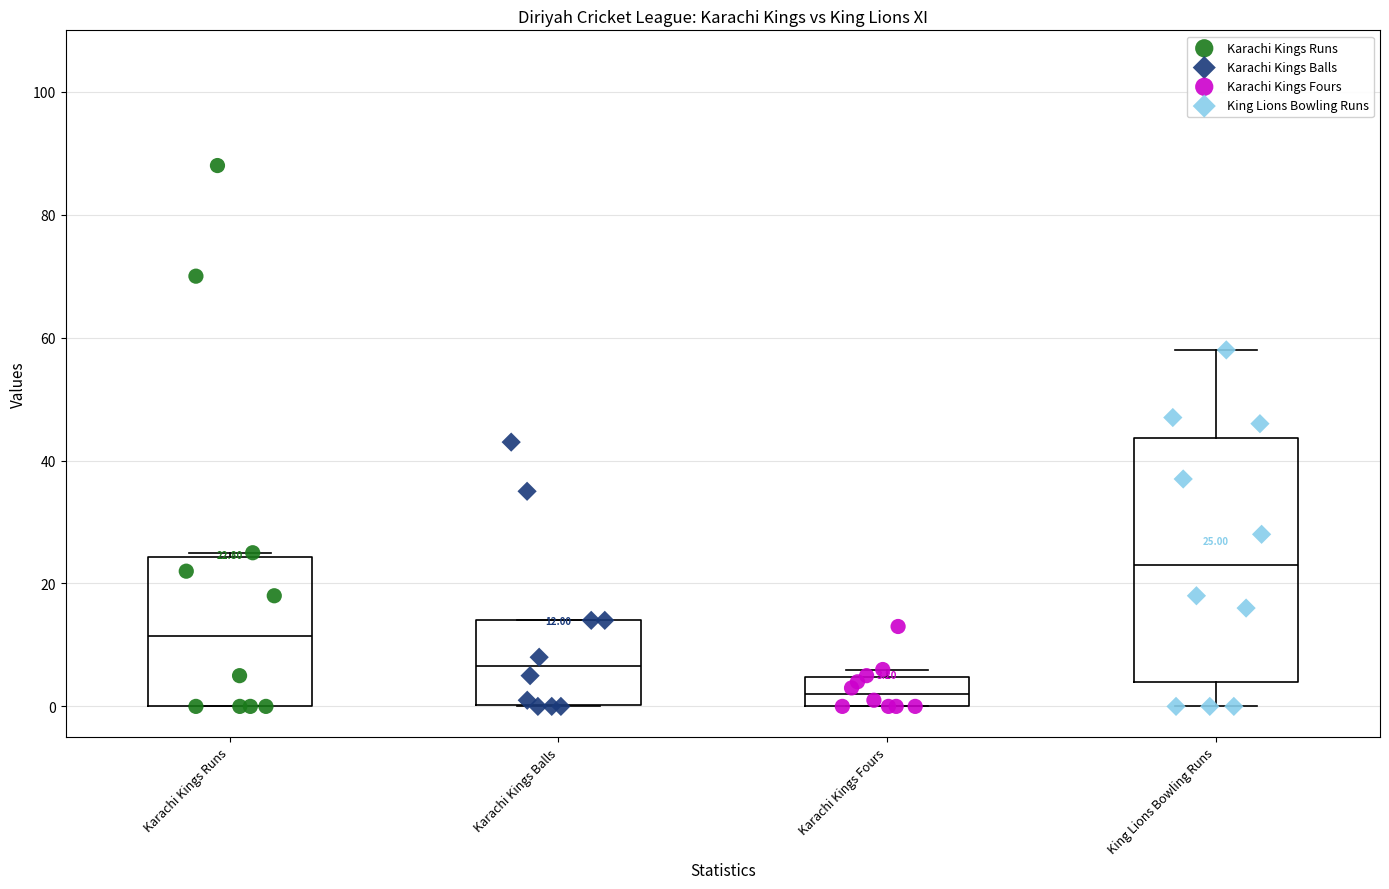

Which box is the tallest, from its lower edge to its upper edge?

King Lions Bowling Runs